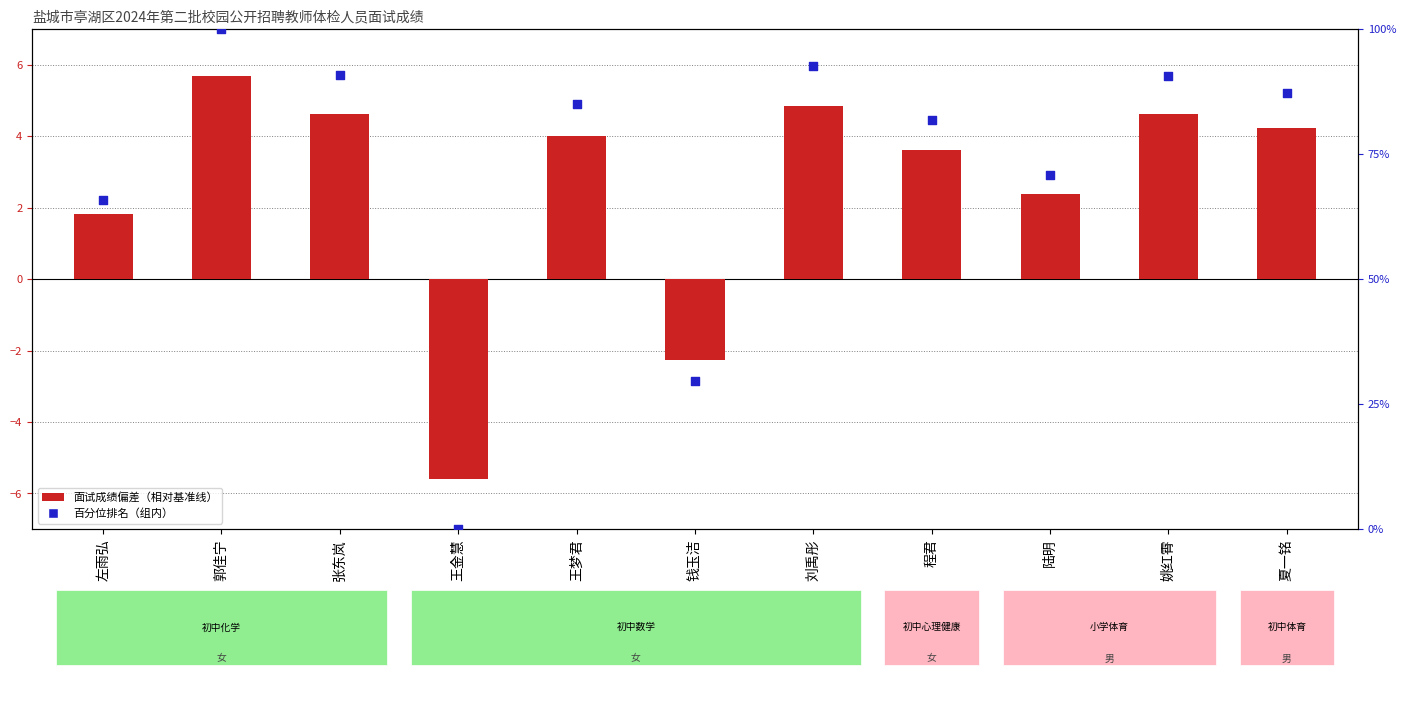

Which series has the largest total across all categories?

百分位排名